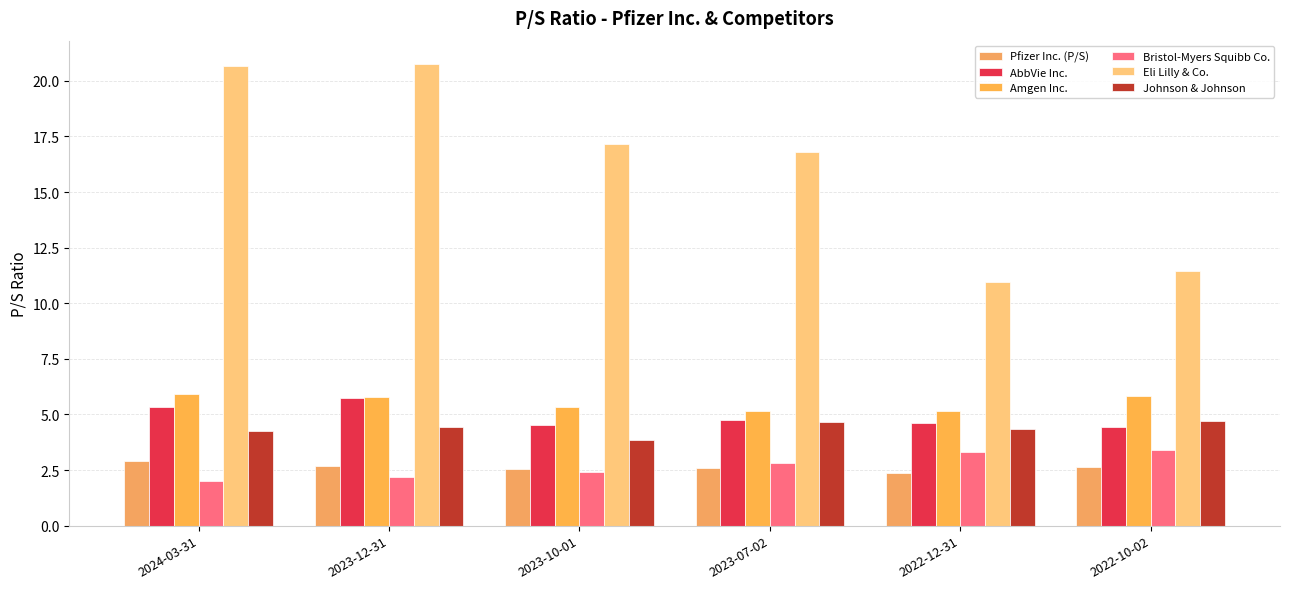

The Johnson & Johnson series shows 5.7 at 2023-10-01. True or false?

False